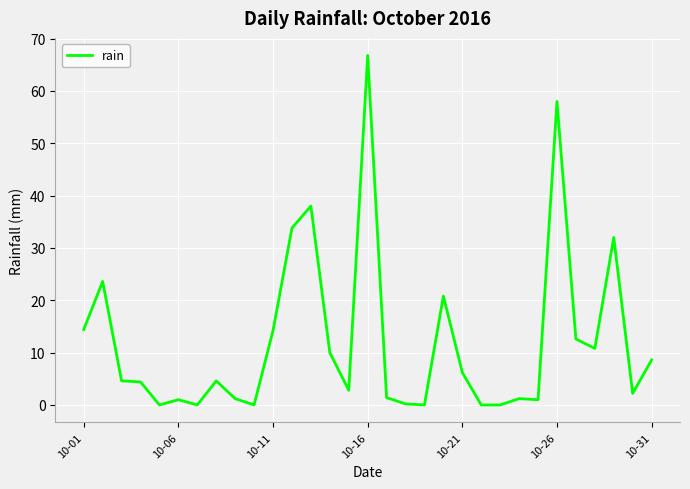

What is the maximum value shown in the chart?

66.8